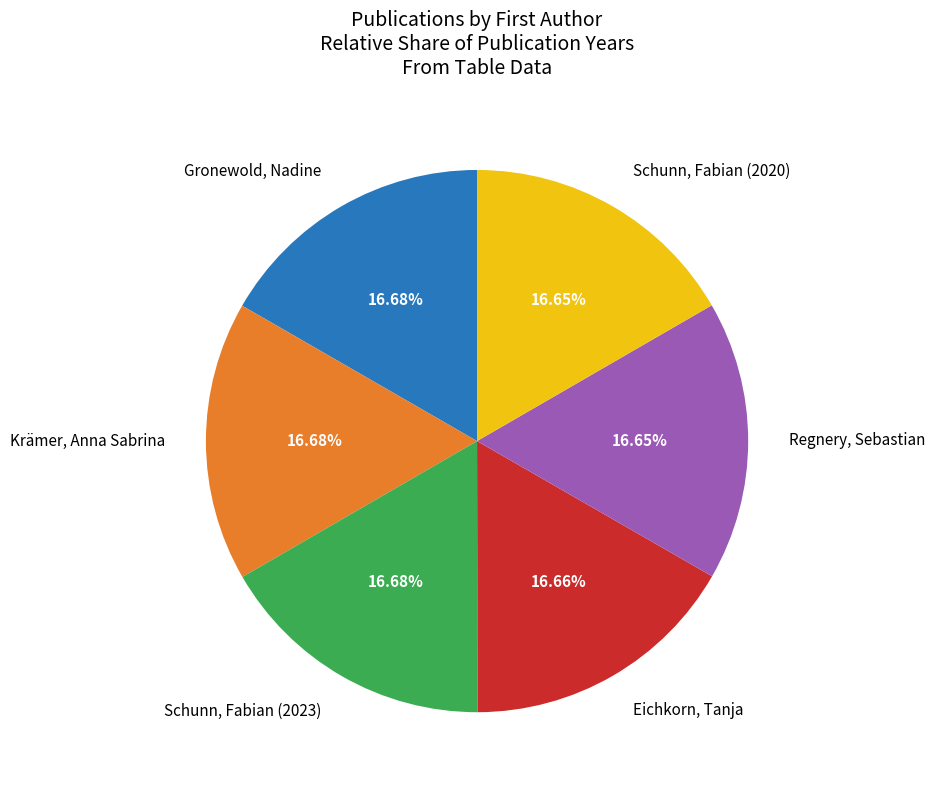

Approximately how many times larger is the value at Eichkorn, Tanja compared to Schunn, Fabian (2020)?

1.0